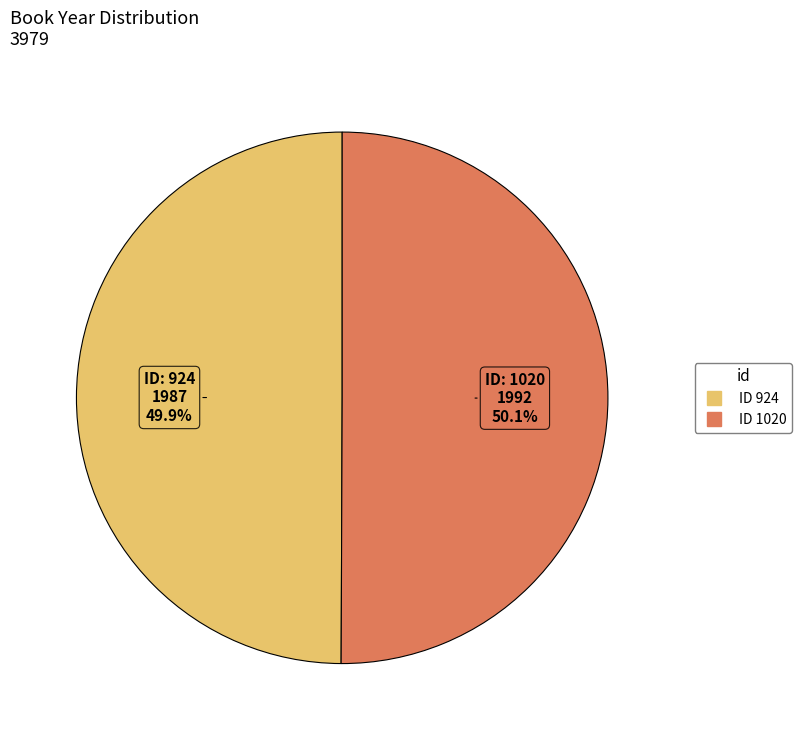

Is there any slice that represents more than half of the pie?

Yes